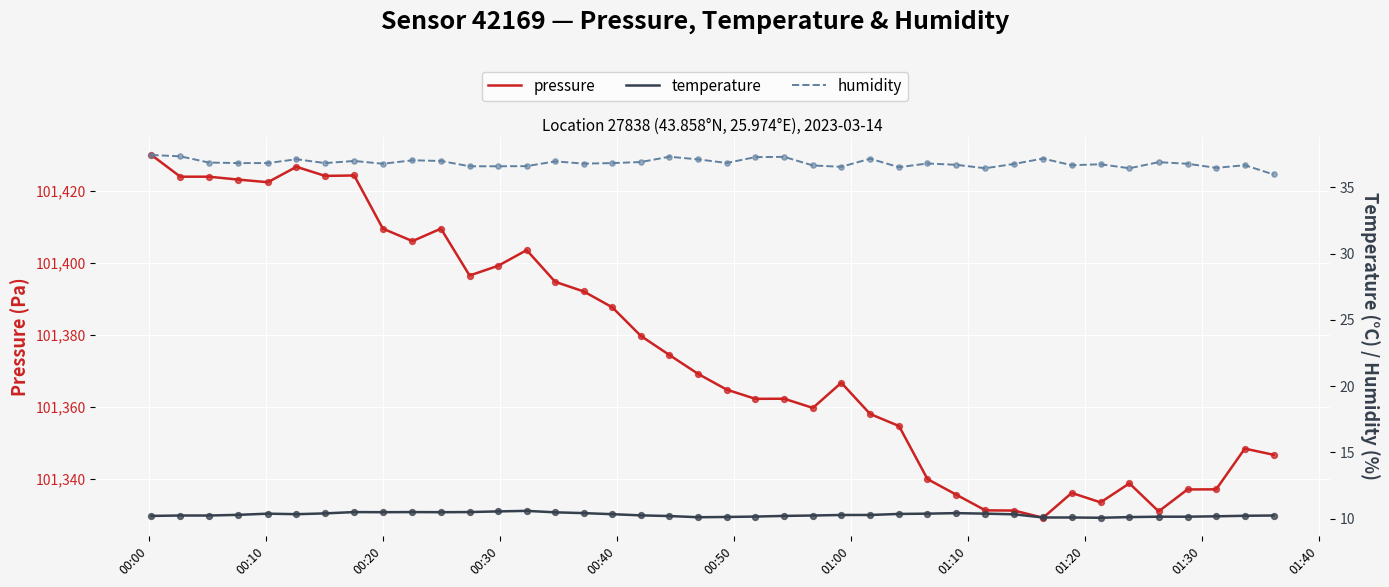

What are all the series names shown in the legend?

pressure, temperature, humidity